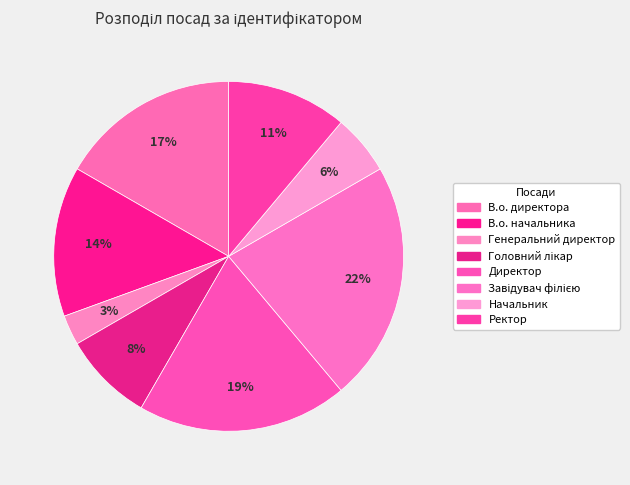

What percentage is the Директор slice, to the nearest percent?

19%